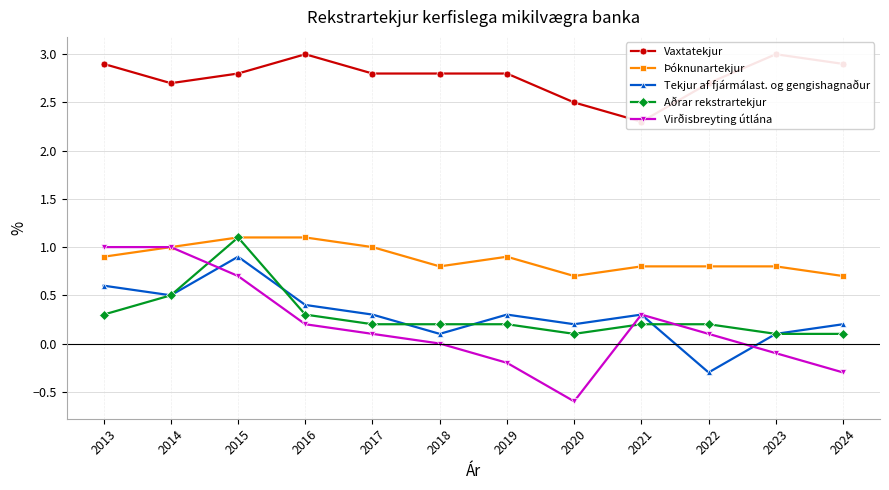

Which series has the widest spread of values?

Virðisbreyting útlána